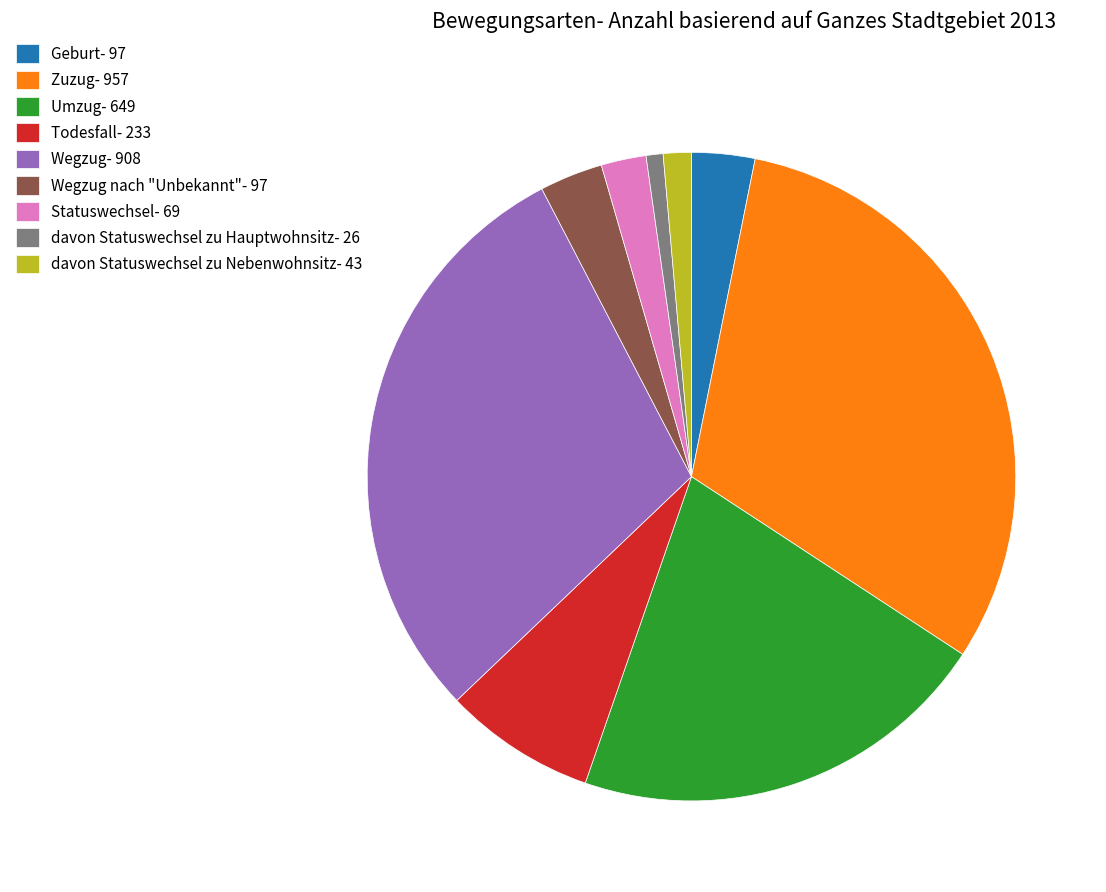

Which has a higher value, Wegzug- 908 or Geburt- 97?

Wegzug- 908